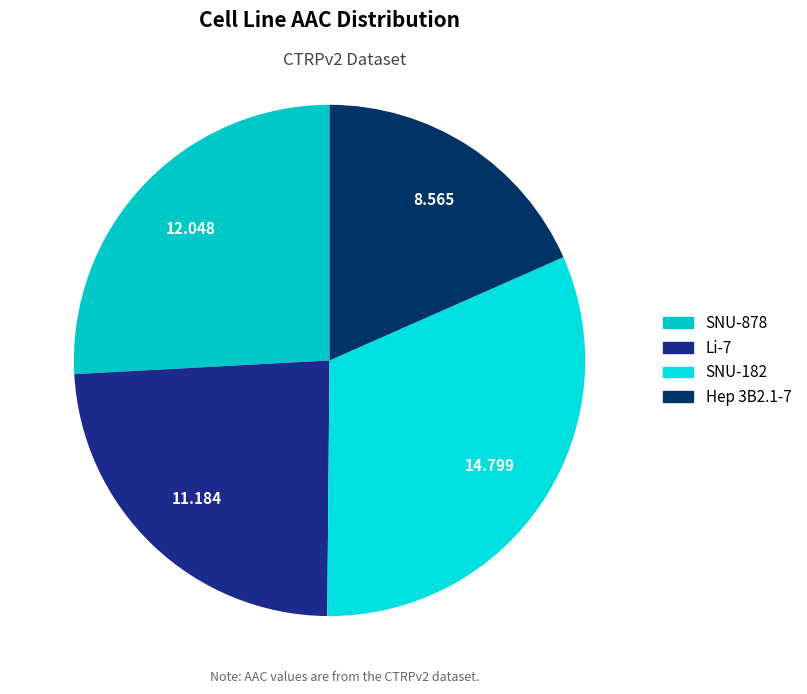

Is SNU-182 the majority of the pie?

No